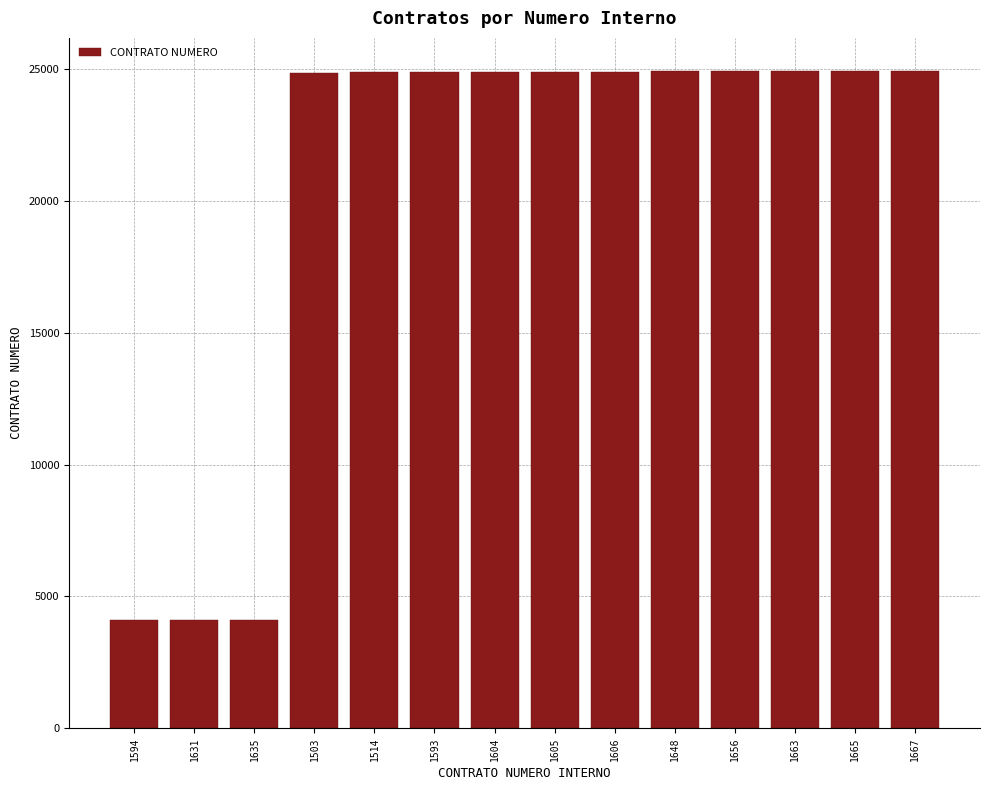

The chart shows a value of 5632 at 1656. True or false?

False